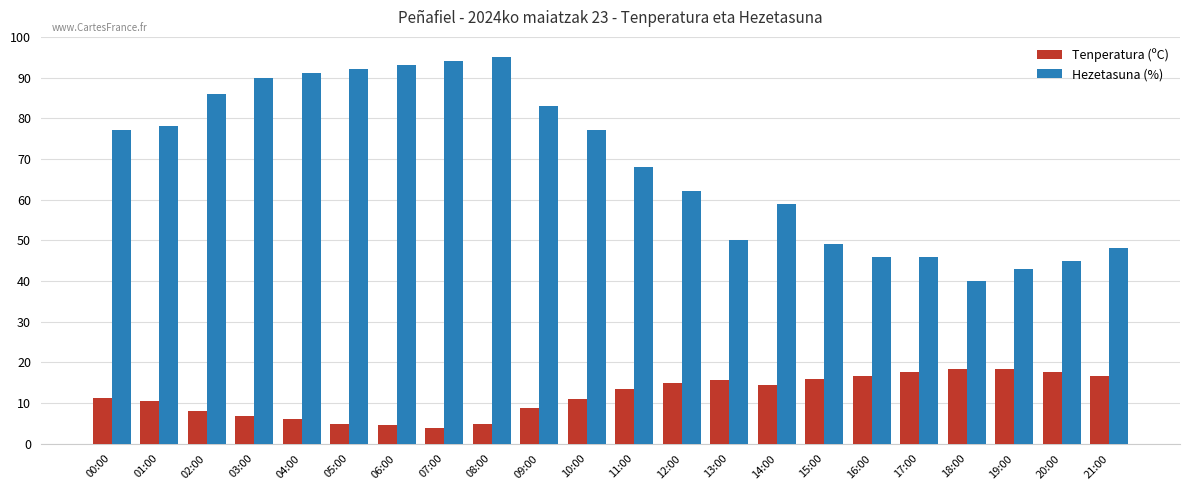

Which series has the largest range (max minus min)?

Hezetasuna (%)